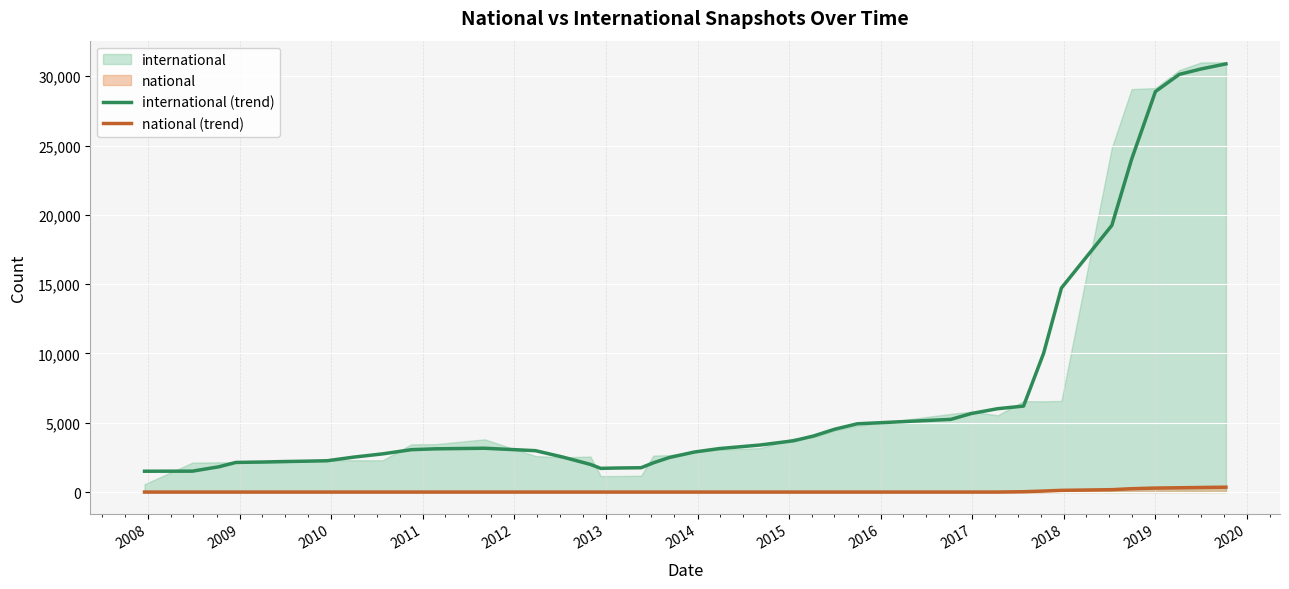

True or false: national (trend) and international (trend) intersect in this chart.

False